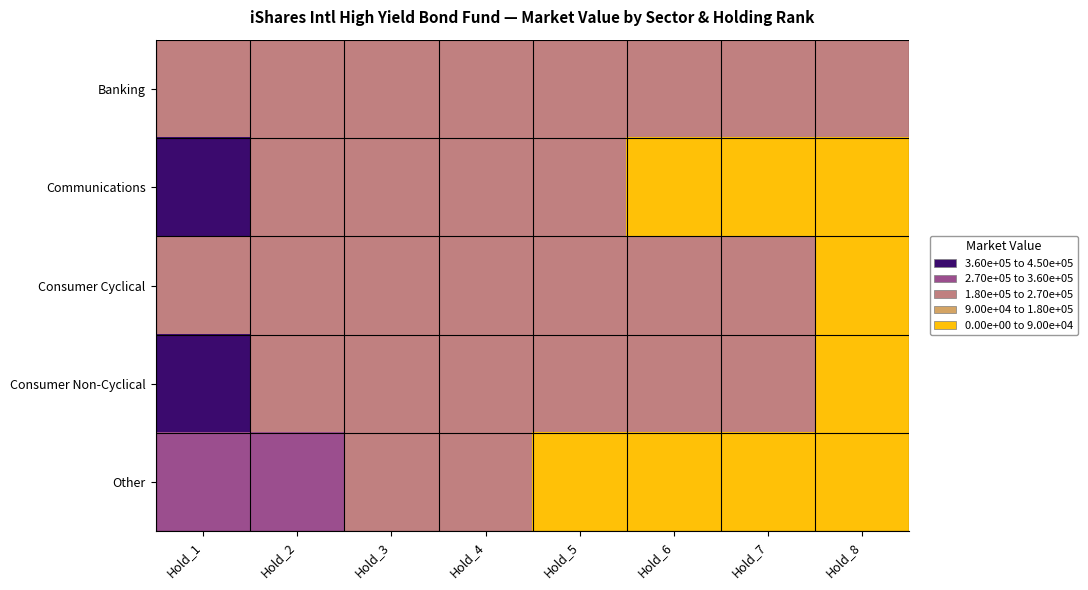

What is the spread (max minus min) of values at Hold_7?

213361.3